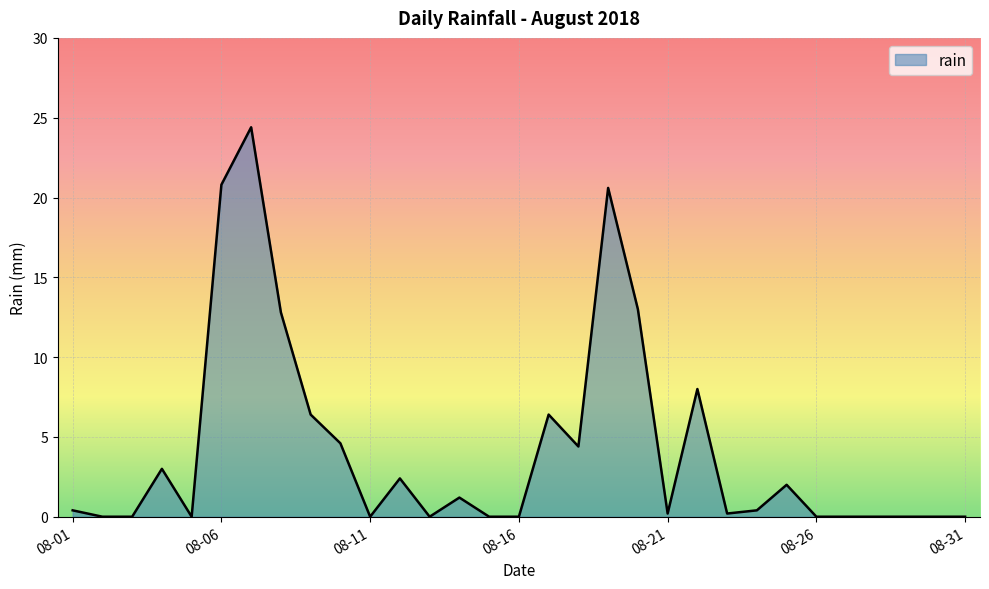

What is the difference between the maximum and minimum values?

24.4